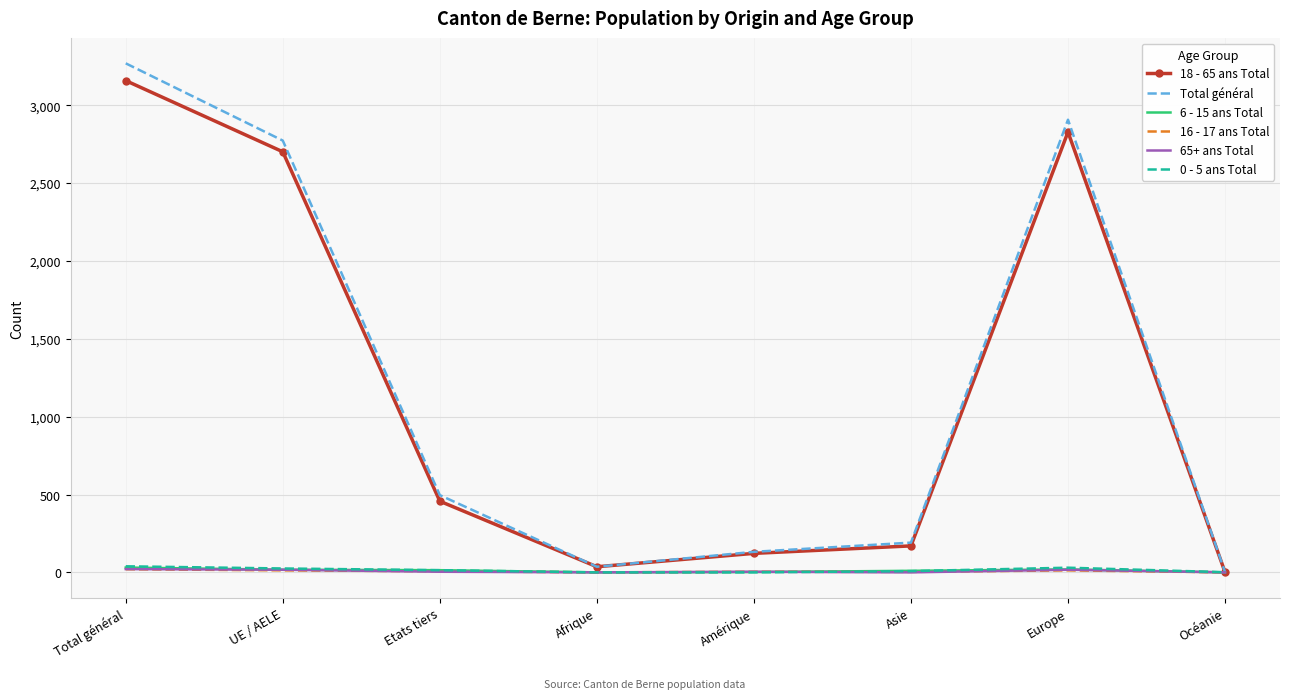

What position from the left is Amérique?

5